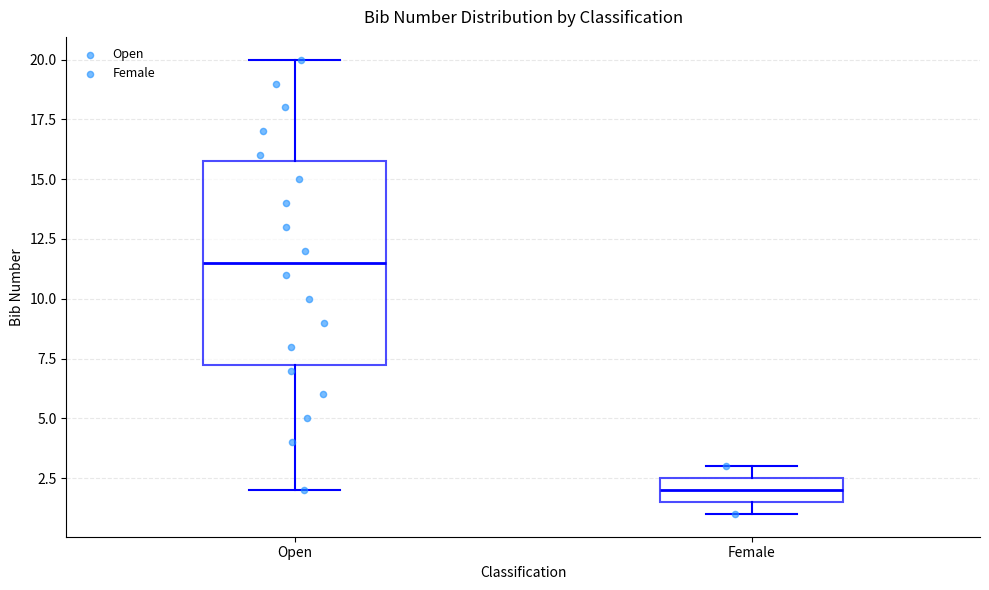

Reading left to right, read every box against the y-axis: the position of its median line, the range the box covers, and the ends of its whiskers. The values are not printed on the chart, so give them approximately, as read against the axis.

Open: median 11.5, box 7.5 to 16.0, whiskers 2.0 to 20.0
Female: median 2.0, box 1.5 to 2.5, whiskers 1.0 to 3.0